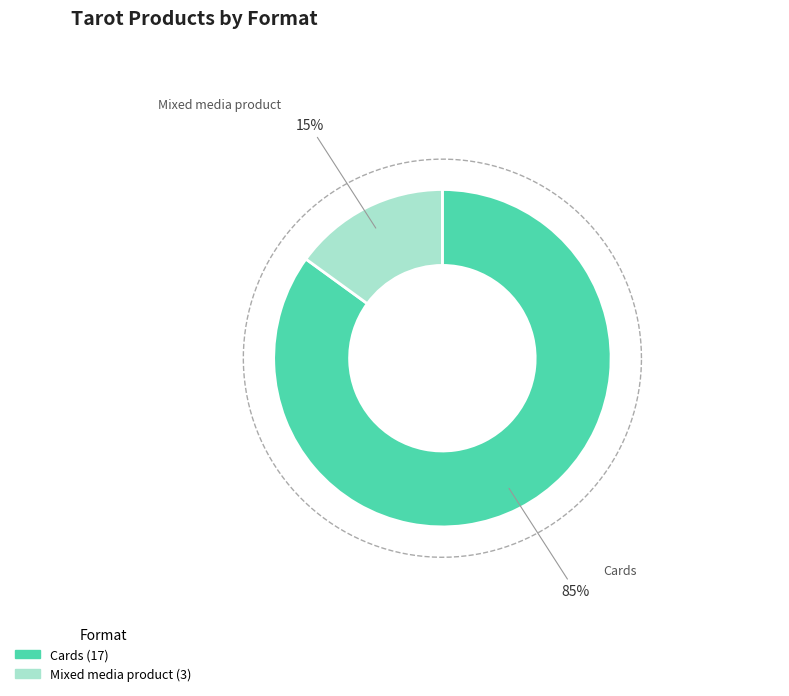

Is it true that Cards is 85% of the pie?

True